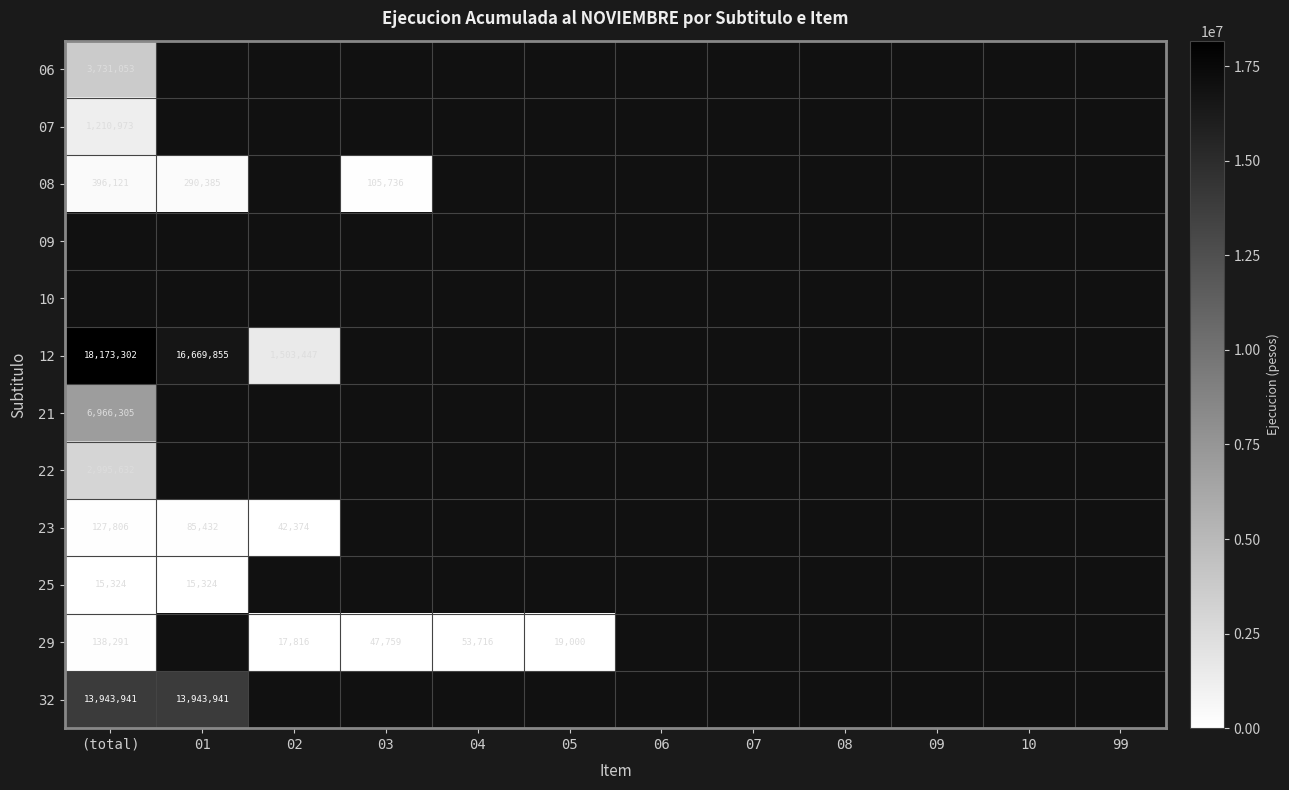

True or false: 07 has a value of 548329 at (total).

False